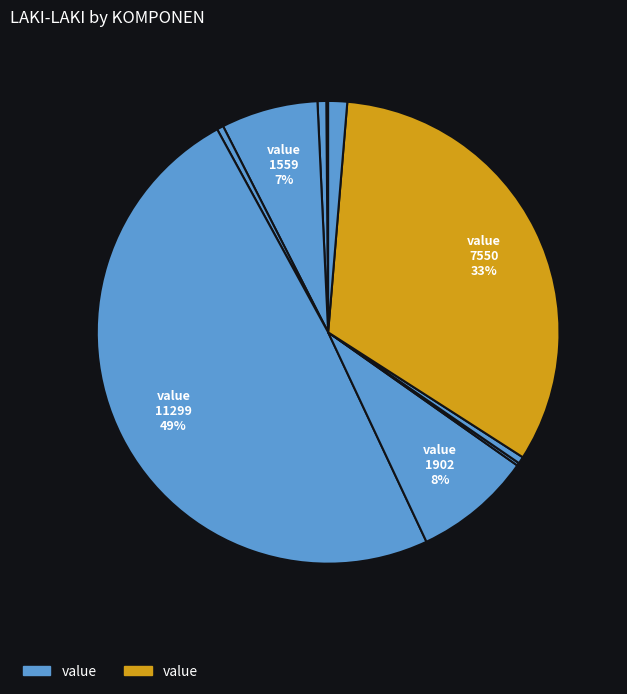

Count the number of slices in the pie.

10